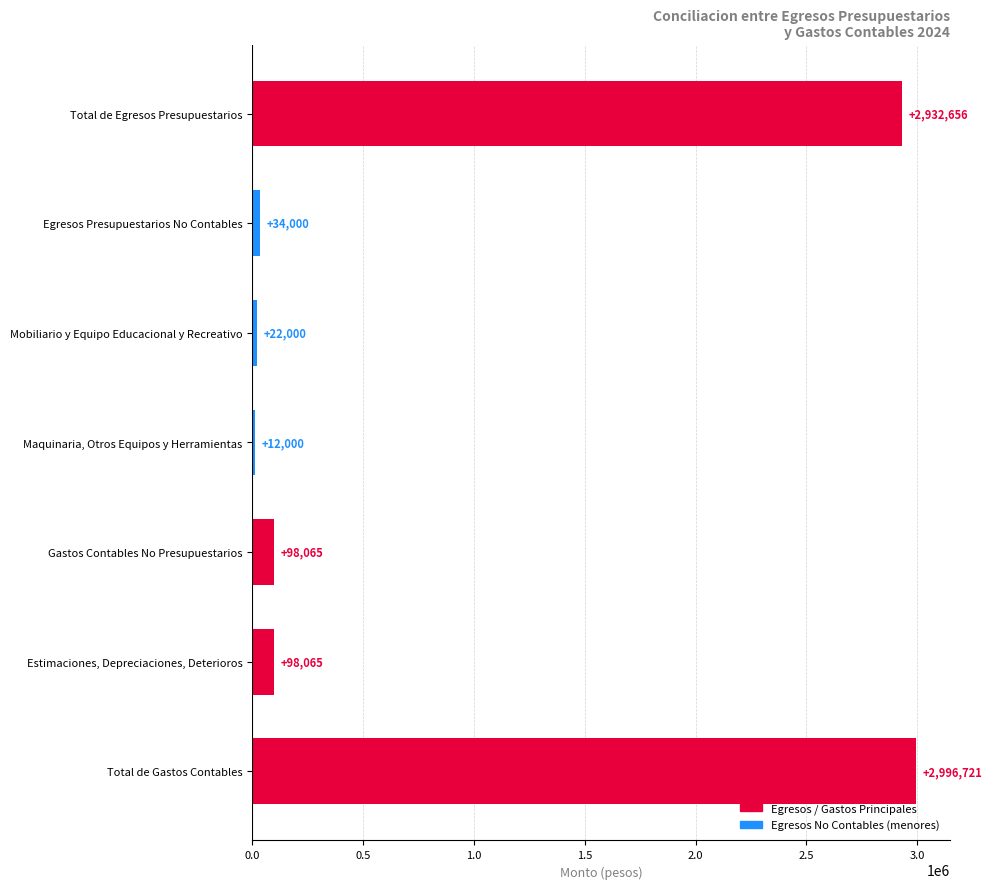

How many distinct data groups are displayed?

1